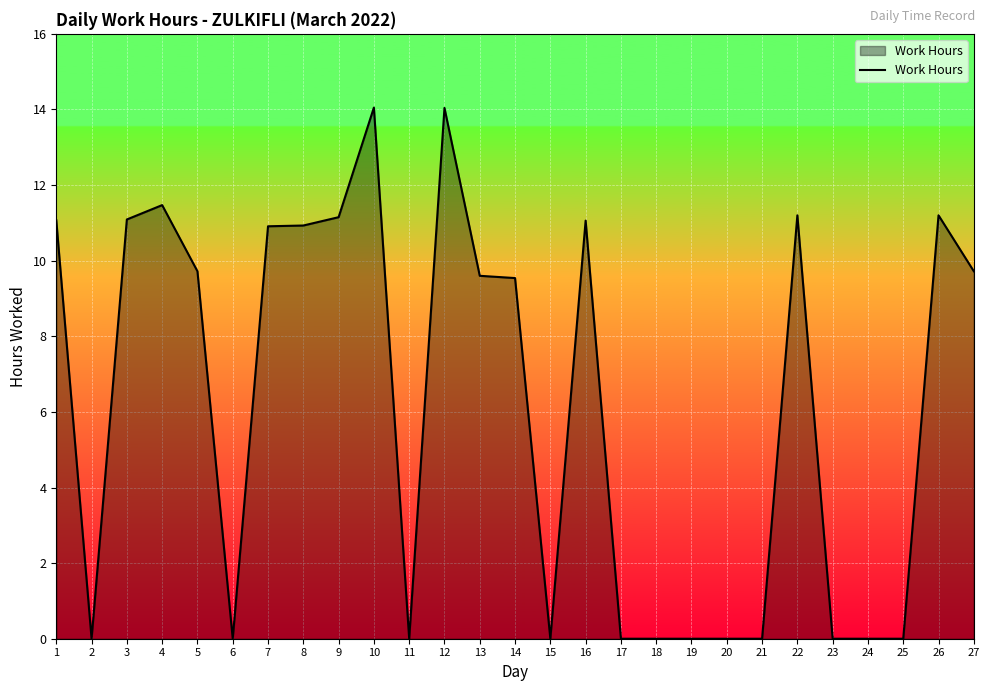

What is the average value?

6.2